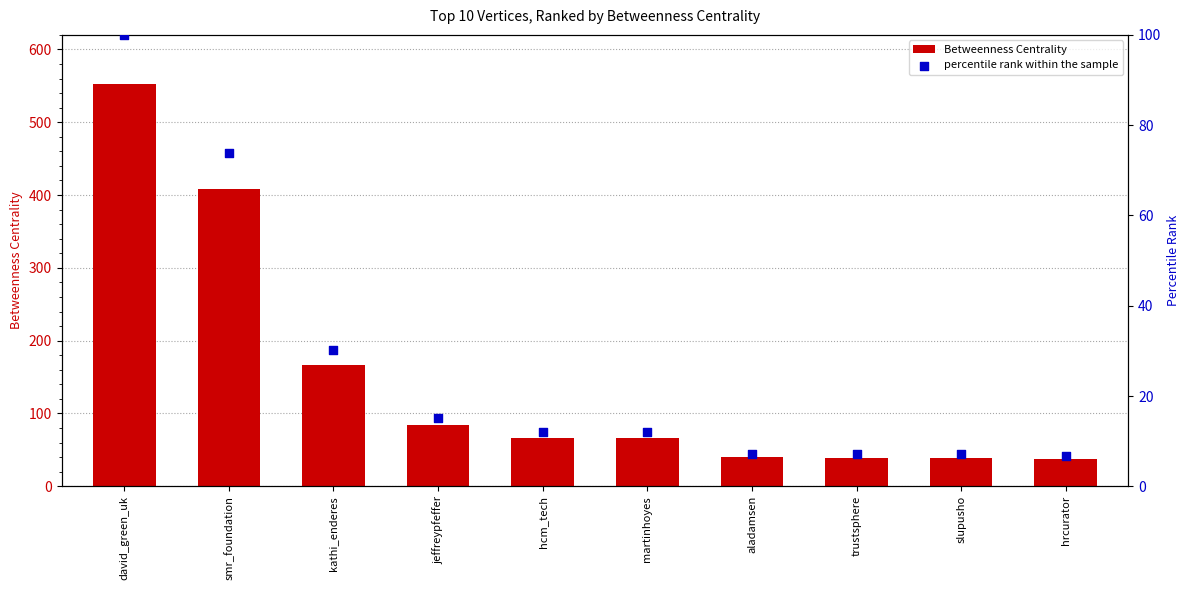

Which series has the widest spread of Y values?

Betweenness Centrality